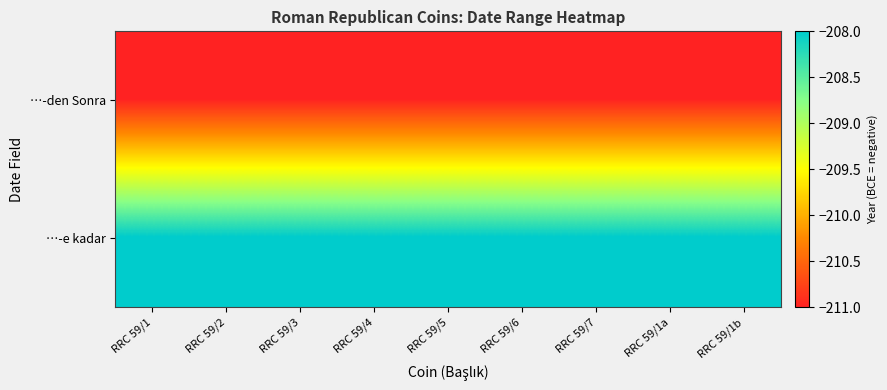

Which series has the widest spread of values?

…-den Sonra